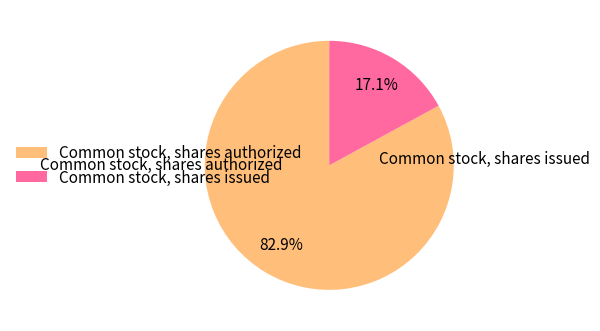

What percentage is the Common stock, shares issued slice, to the nearest percent?

17%